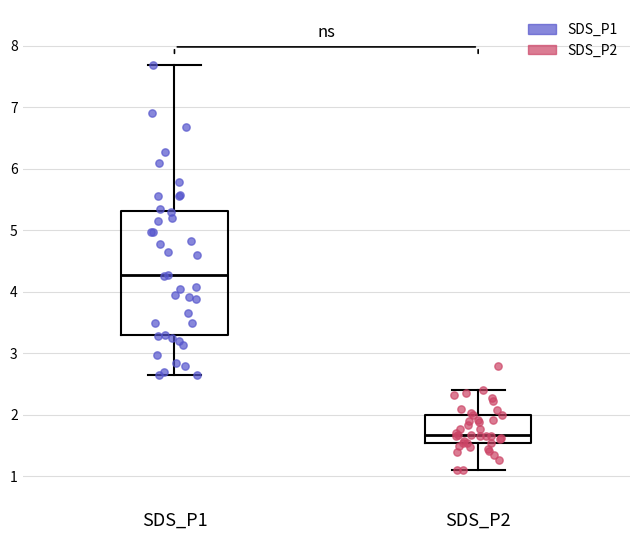

Comparing the boxes themselves (not the whiskers), which one is the tallest?

SDS_P1